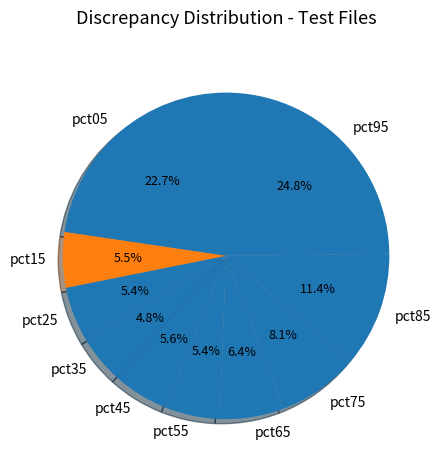

Is the sum of pct05 and pct15 greater than half?

No